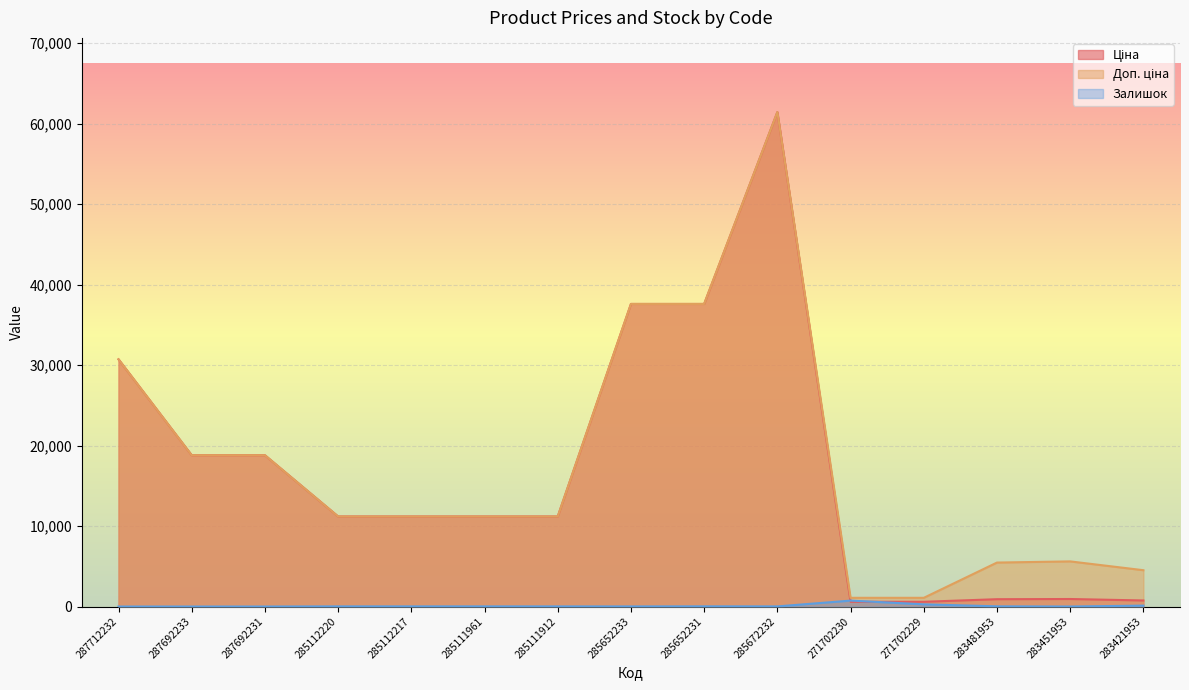

What is the maximum value for Залишок?

736.0